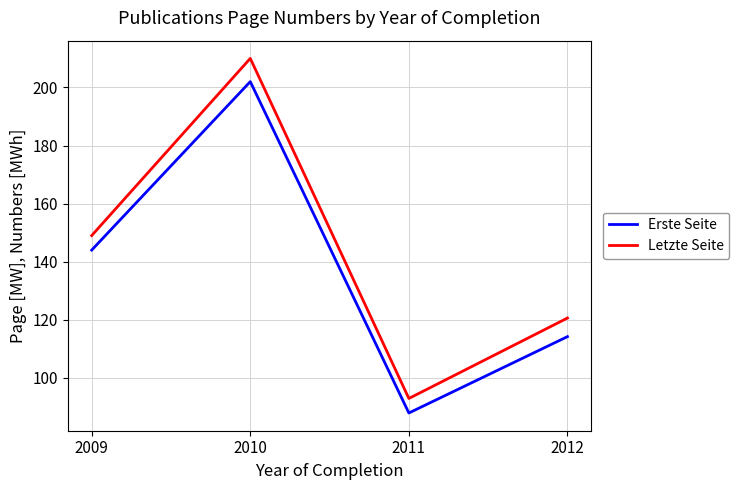

True or false: Letzte Seite and Erste Seite intersect in this chart.

False